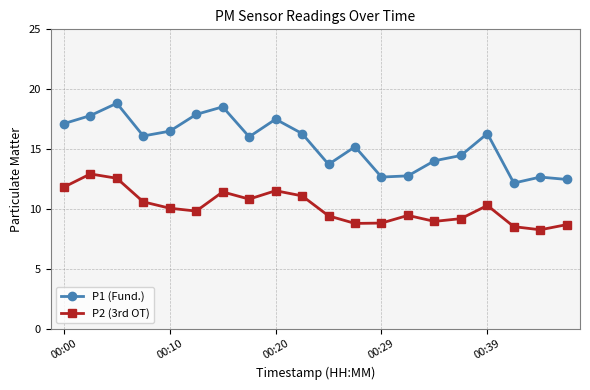

At how many categories does at least one series exceed 13?

15